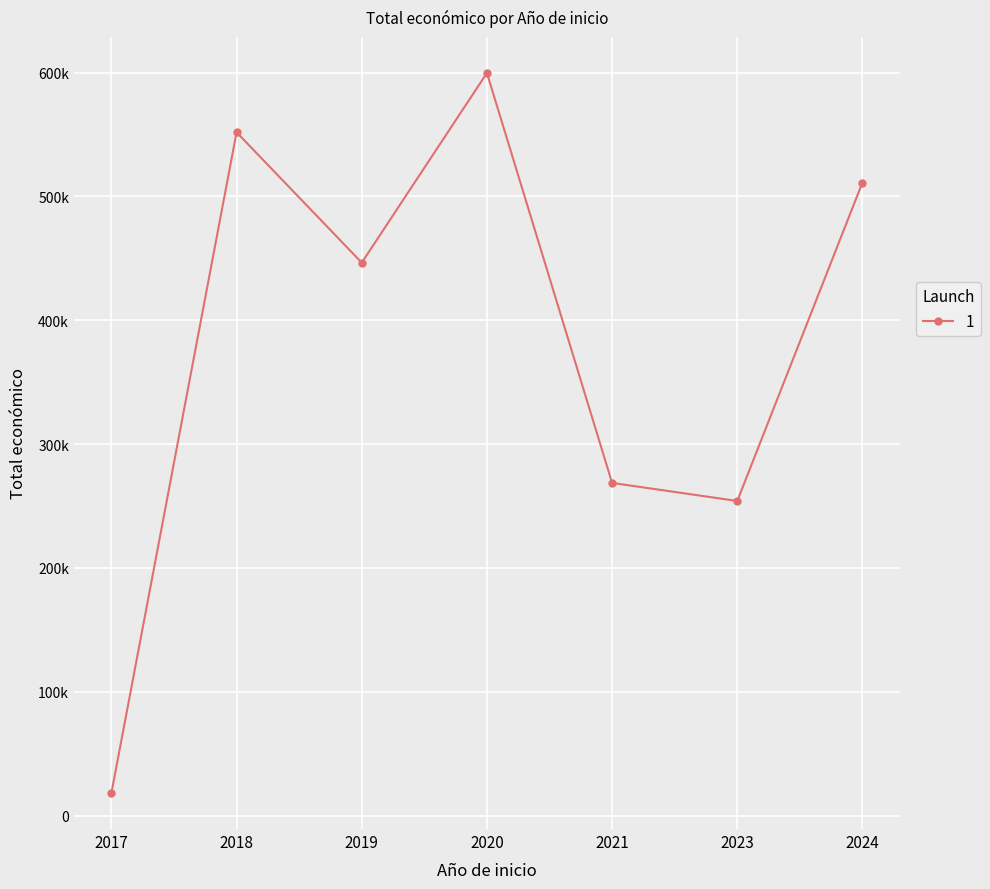

Is this an area chart (filled region under the line)?

No